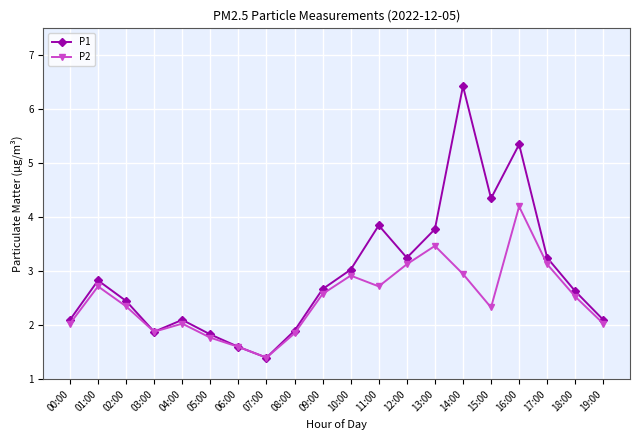

What is the label of the 9th point from the left?

08:00